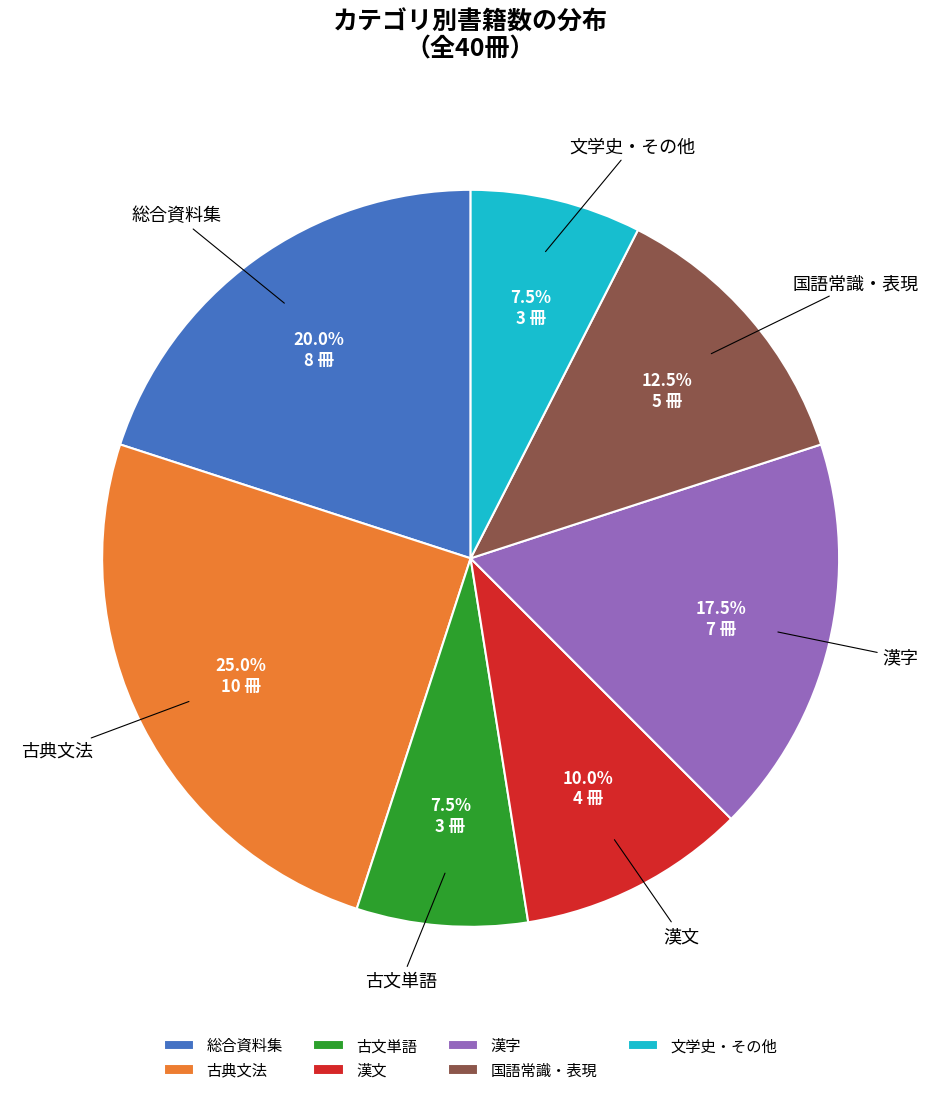

Does any single category account for the majority?

No